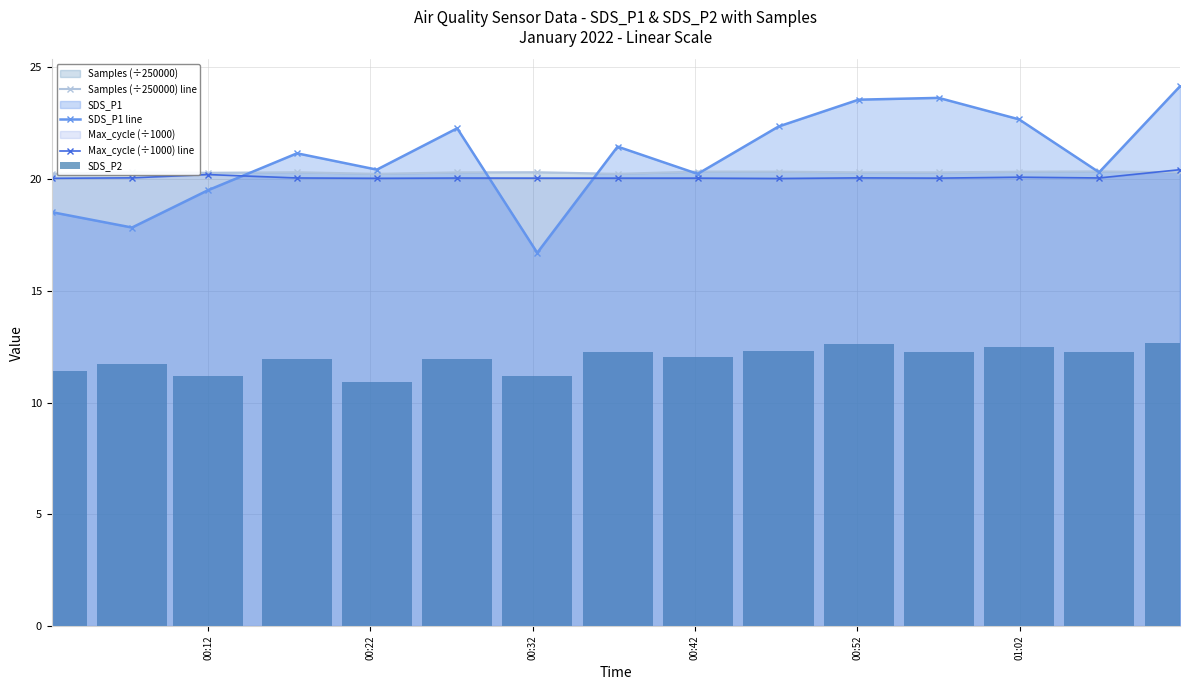

Does the chart contain any negative values?

No